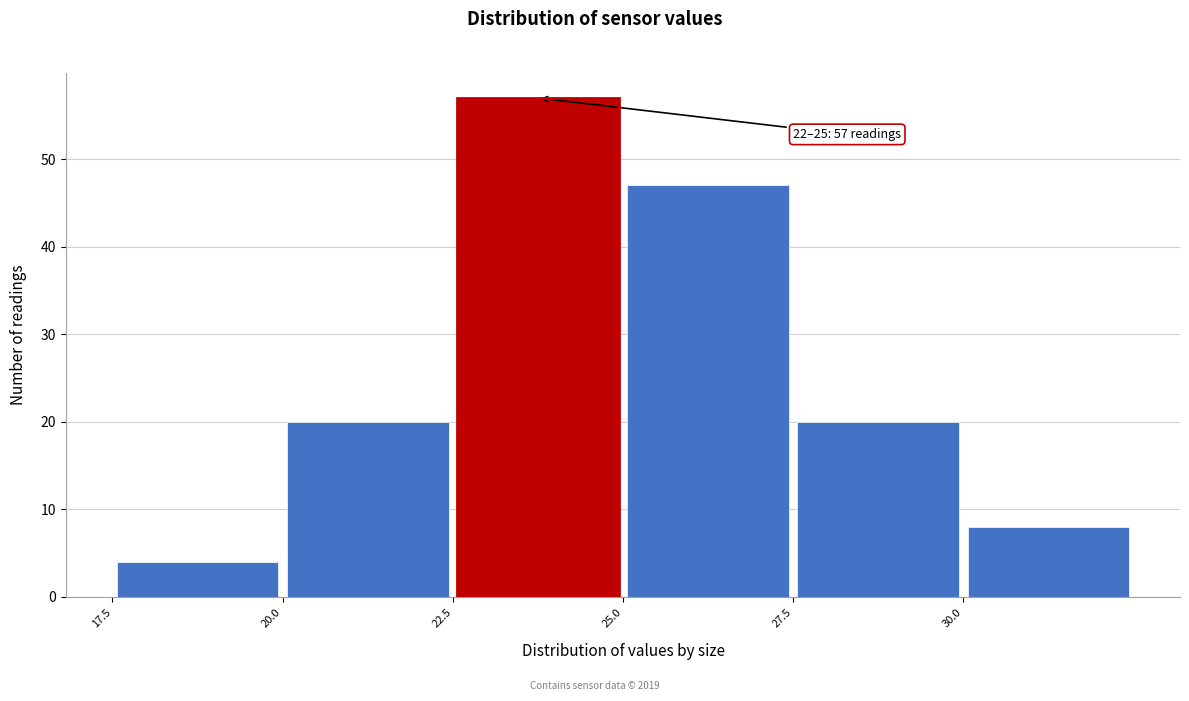

Over which range of the x-axis is the bar tallest?

22.5 to 25.0